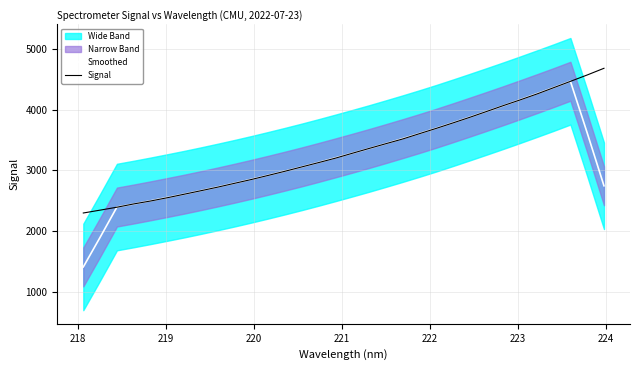

What is the difference between the maximum and second lowest values in the Smoothed series?

2575.3